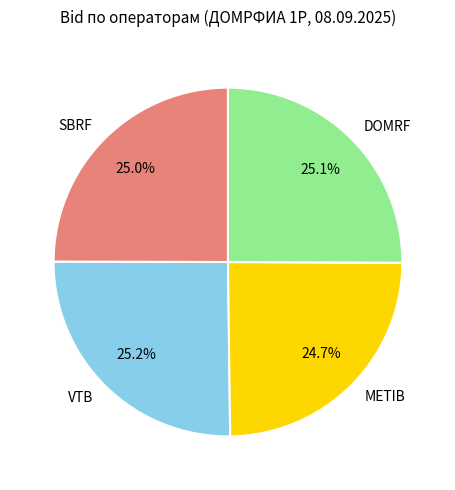

To the nearest percent, what percentage of the pie is DOMRF?

25%